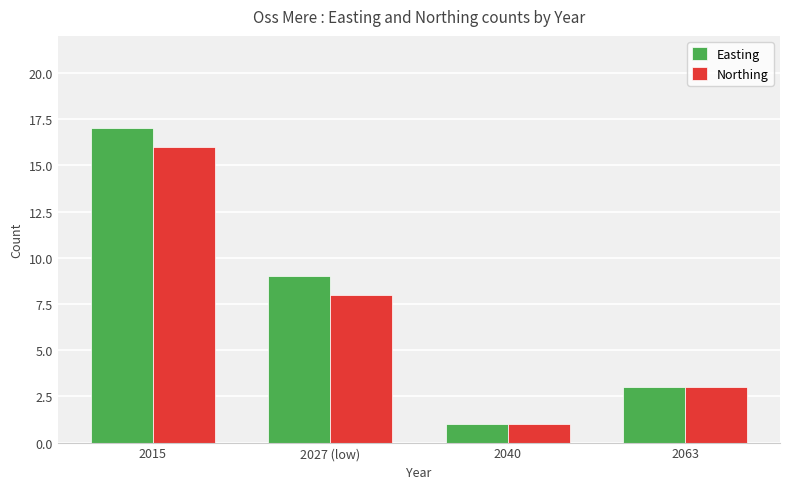

What is the total value across all series at 2027 (low)?

17